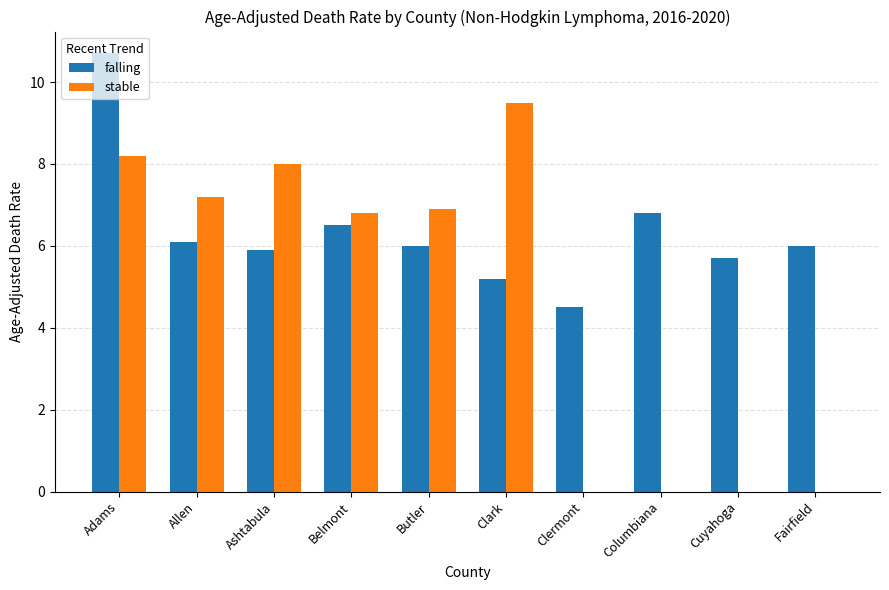

What are all the series names shown in the legend?

falling, stable